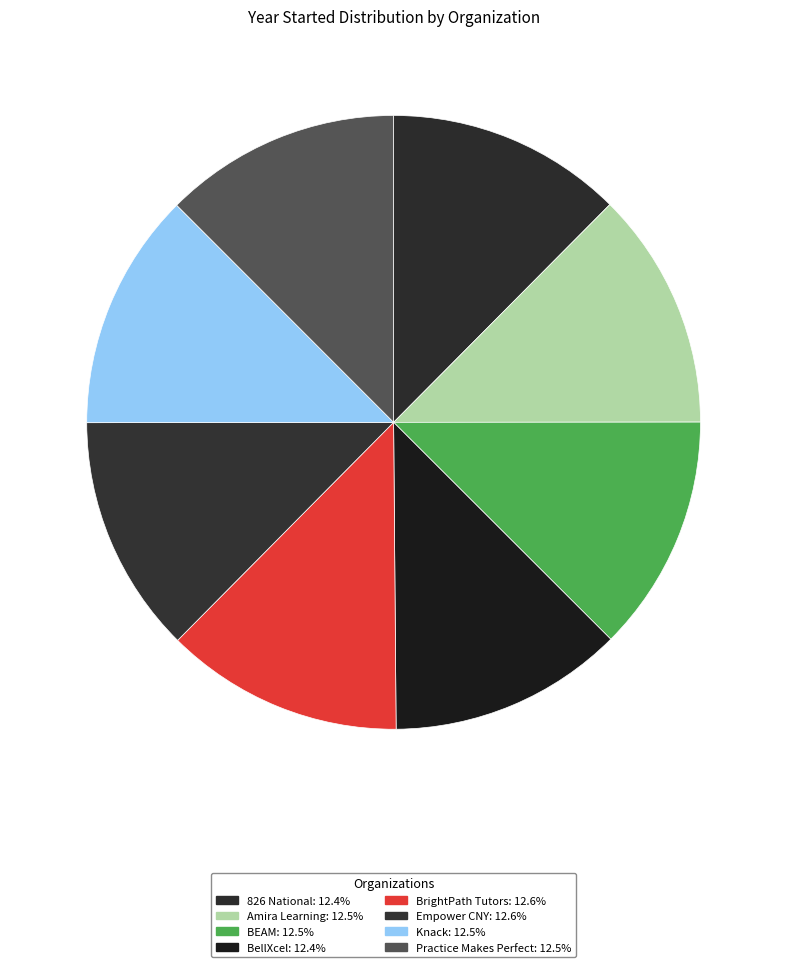

How many segments does this pie chart have?

8